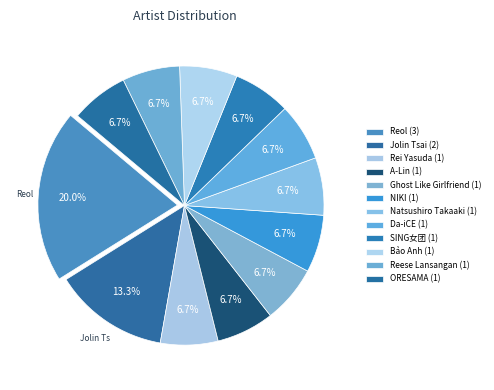

The NIKI slice represents 1% of the pie. True or false?

False